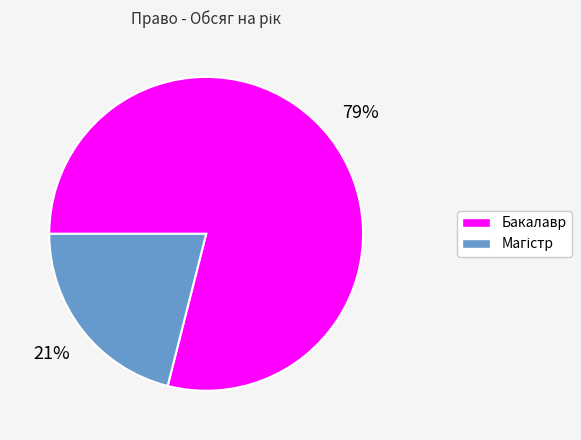

Which slice represents more than half of the pie?

Бакалавр